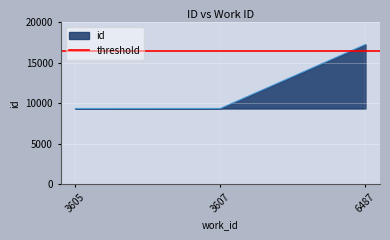

What is the sum of the values at 3605 and 6487?

26603